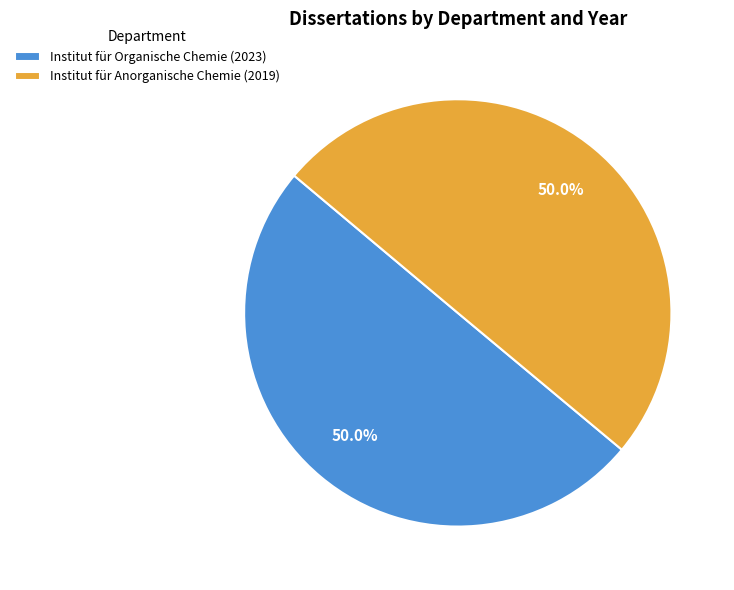

True or false: Institut für Anorganische Chemie (2019) accounts for 50% of the total.

True